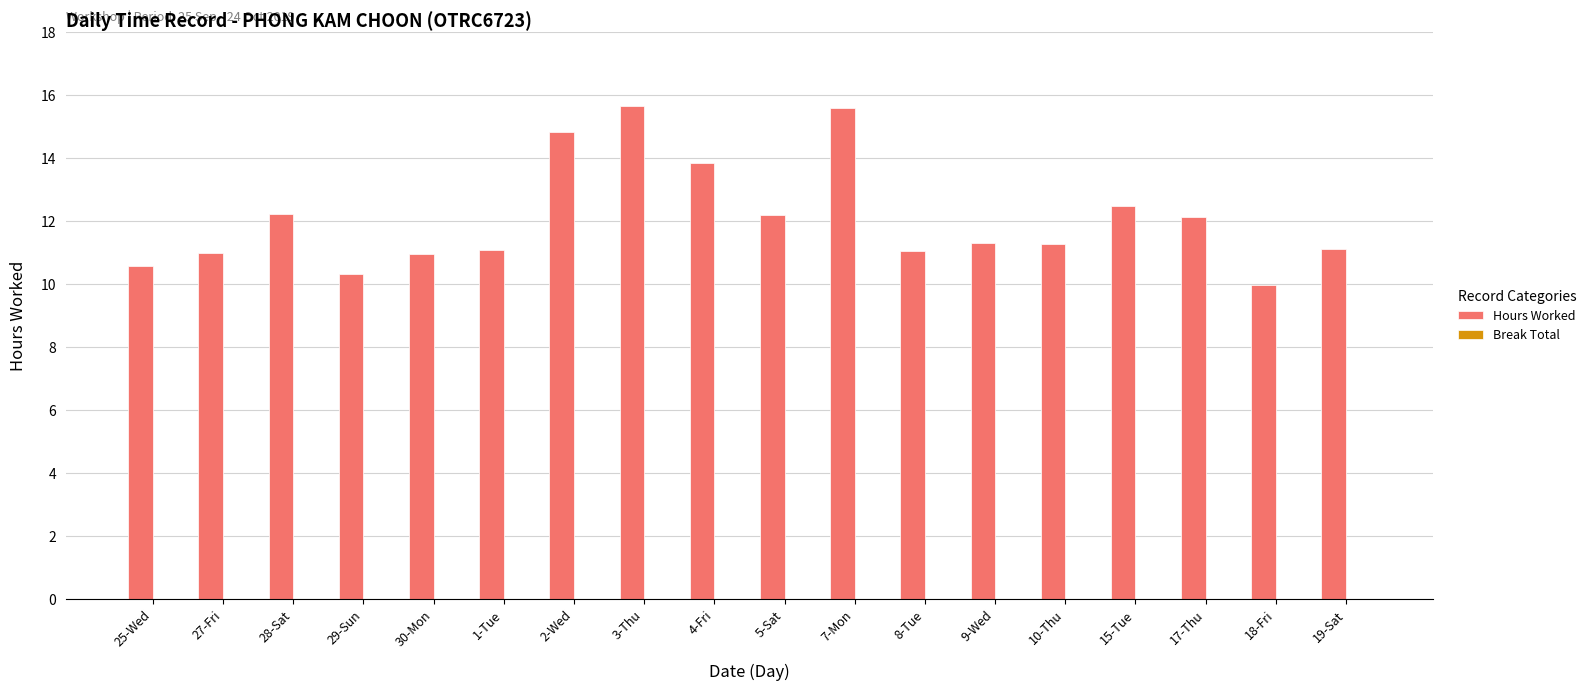

What is the minimum value shown in the chart?

10.0